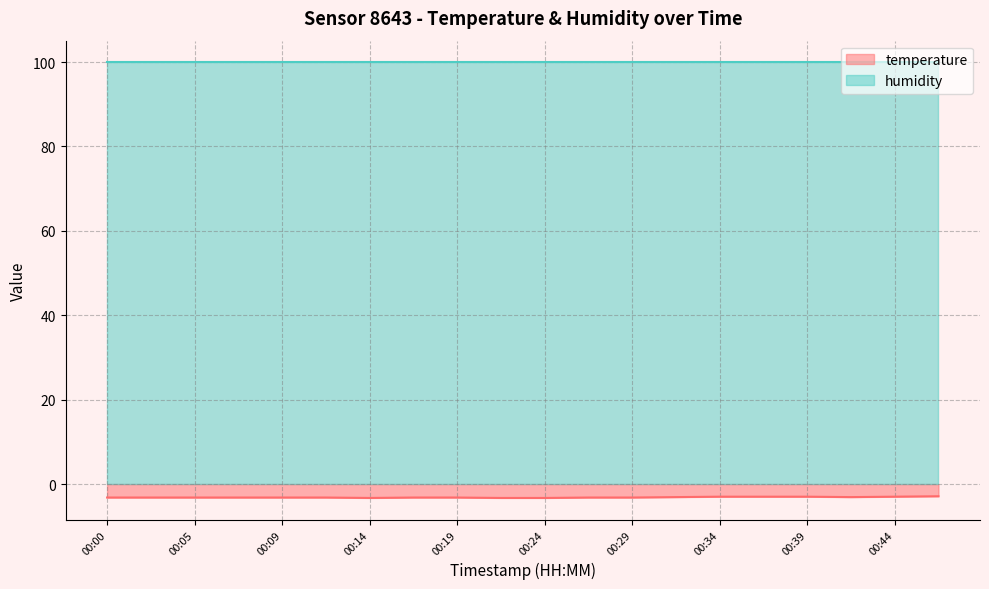

At which label is the value closest to -3?

00:34